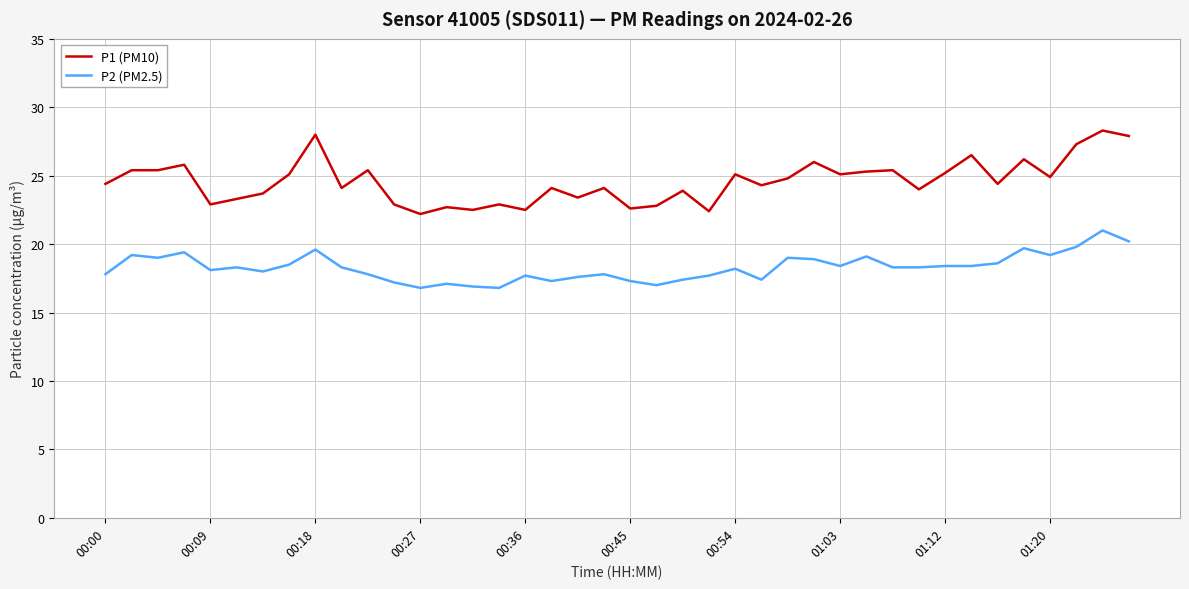

What is the maximum value shown in the chart?

28.3